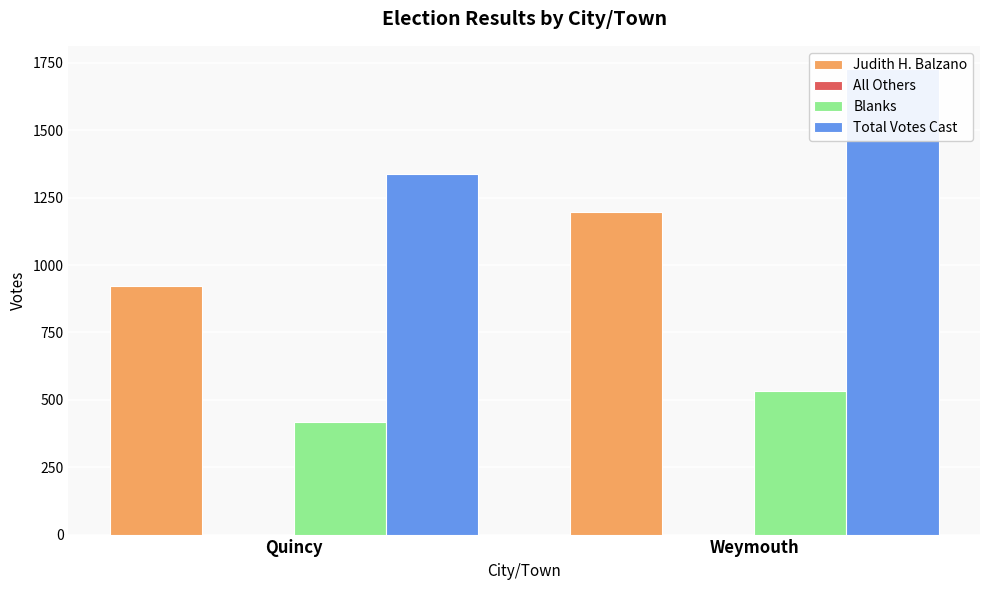

What is the value of the Judith H. Balzano bar at the 2nd from the left?

1195